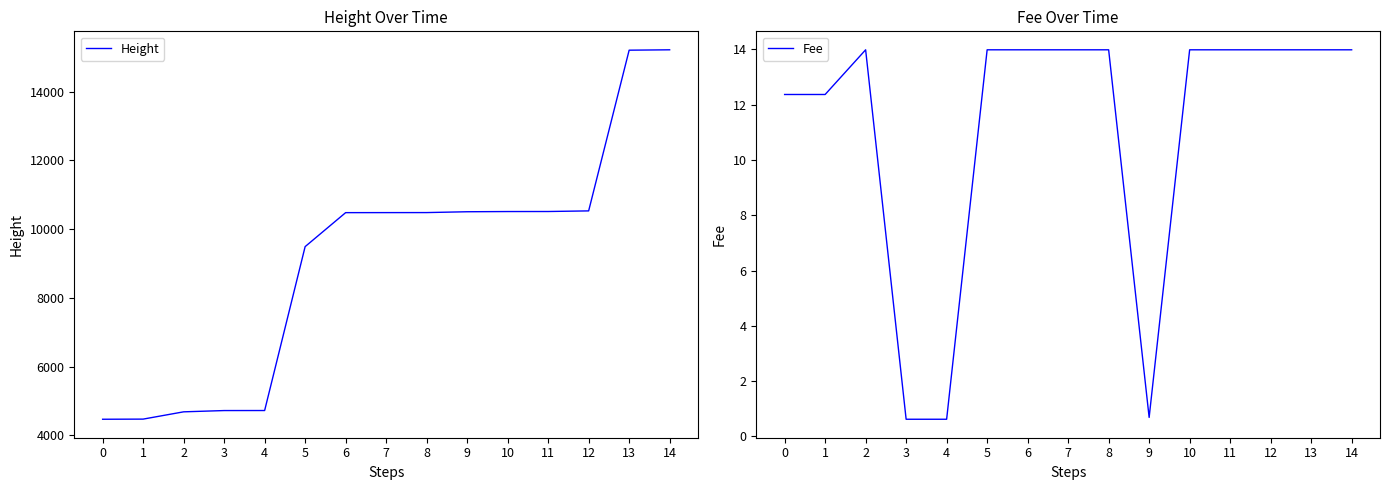

The Height series shows 22122.2 at 13. True or false?

False